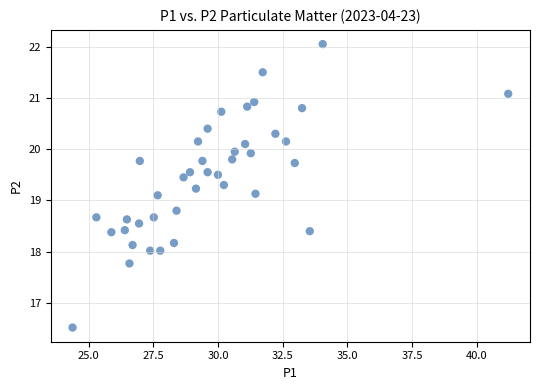

What is the range of Y values (max minus min)?

5.5